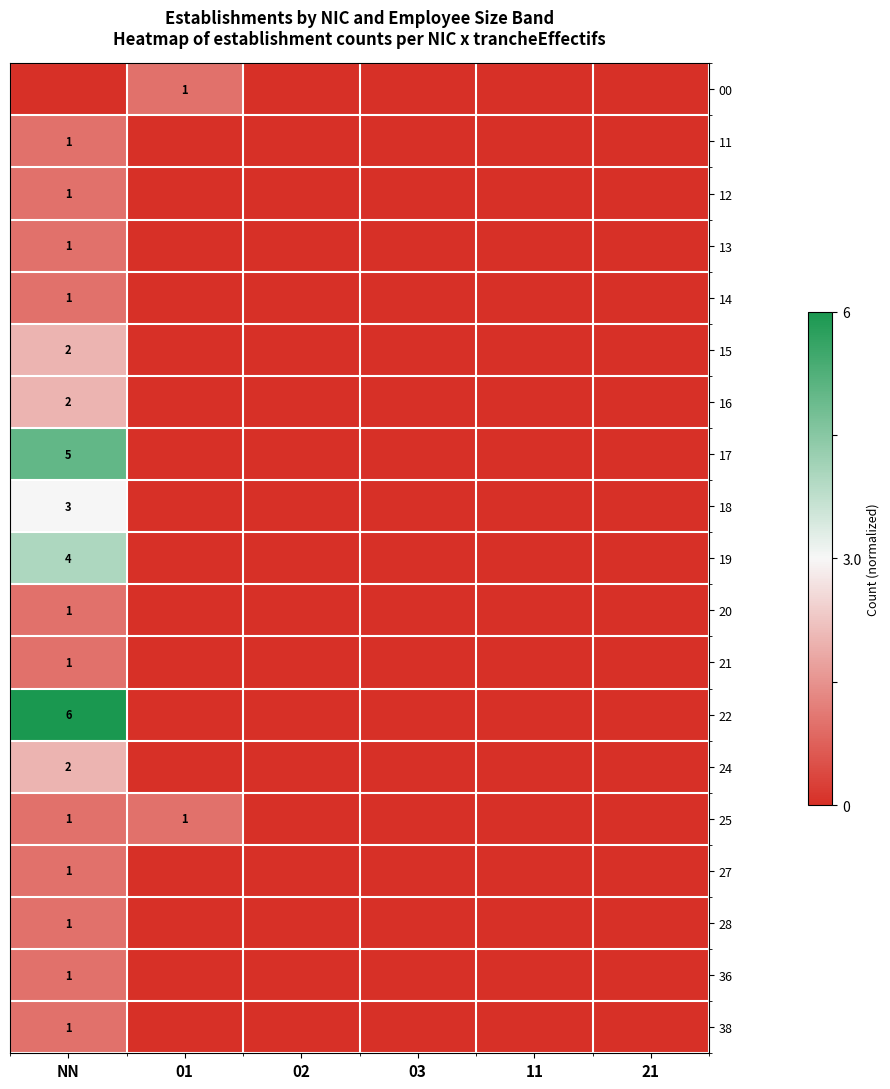

True or false: 27 has a value of 1 at NN.

True